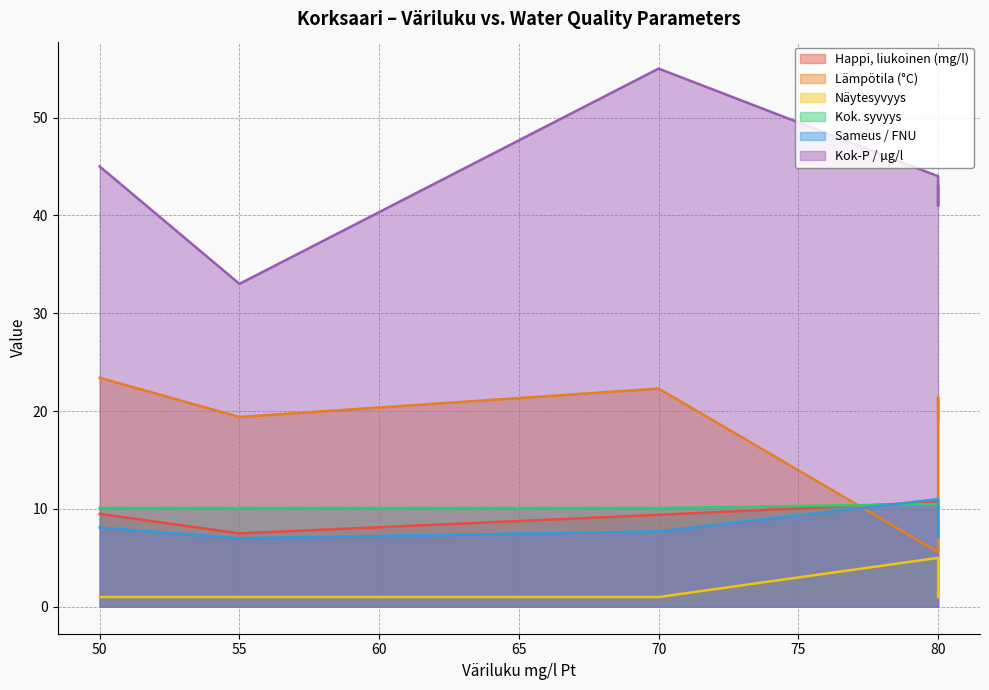

How many data points in Lämpötila (°C) are less than 21?

3